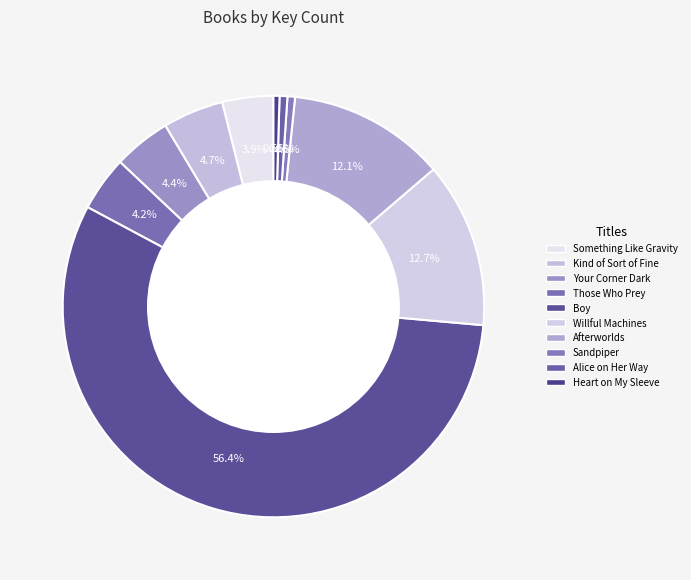

How much of the chart is everything except Kind of Sort of Fine?

95.3%